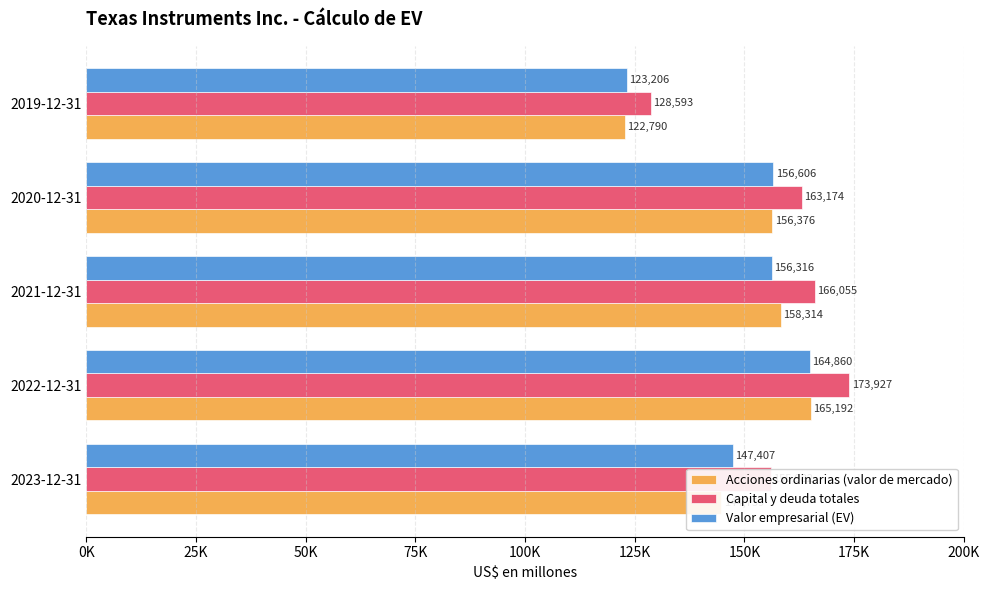

What are all the series names shown in the legend?

Acciones ordinarias (valor de mercado), Capital y deuda totales, Valor empresarial (EV)